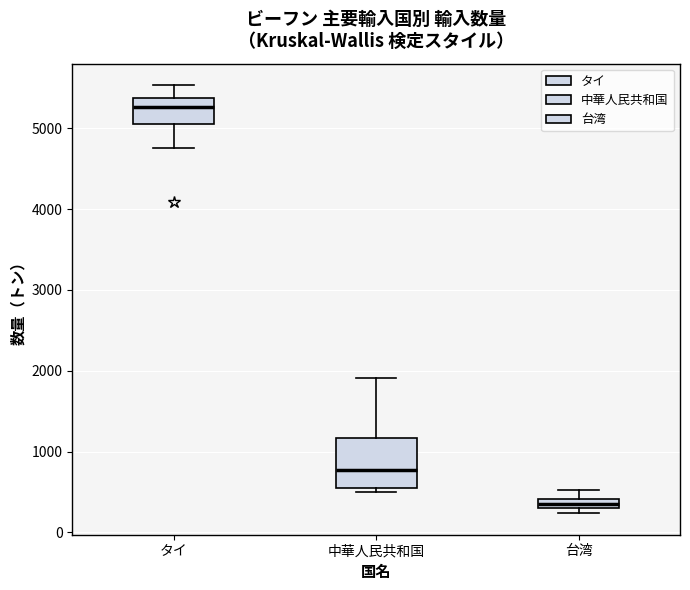

Comparing the boxes themselves (not the whiskers), which one is the tallest?

中華人民共和国